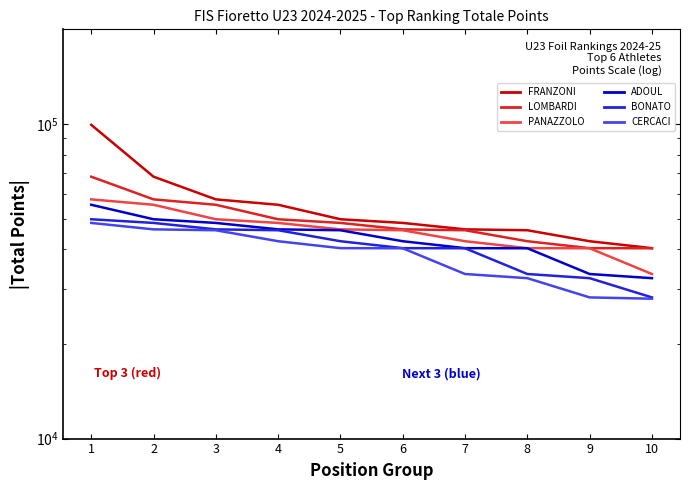

List the series in order of their peak value, highest first.

Rank 1 - FRANZONI, Rank 2 - LOMBARDI, Rank 3 - PANAZZOLO, Rank 4 - ADOUL, Rank 5 - BONATO, Rank 6 - CERCACI